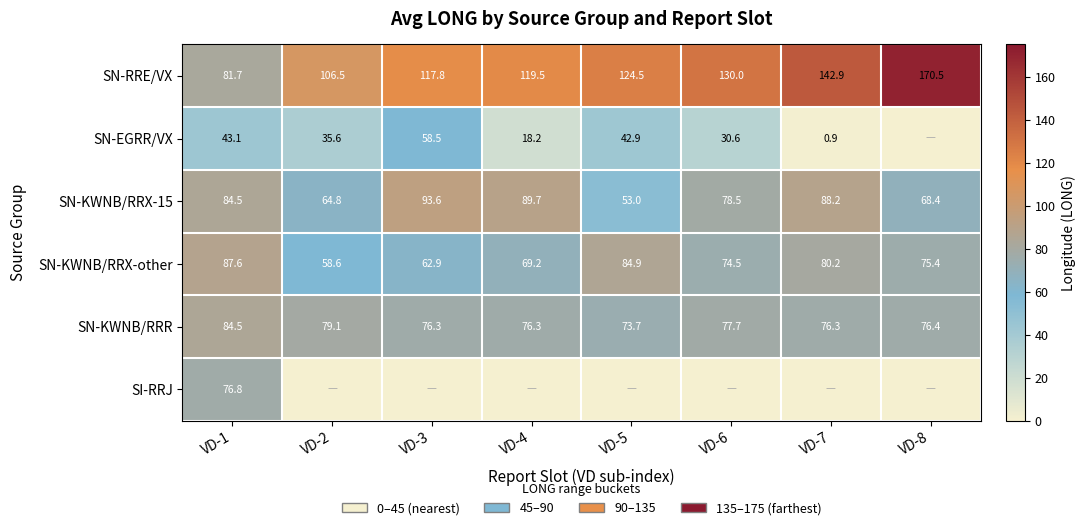

Where is SN-KWNB/RRR nearest to the value 79?

VD-2